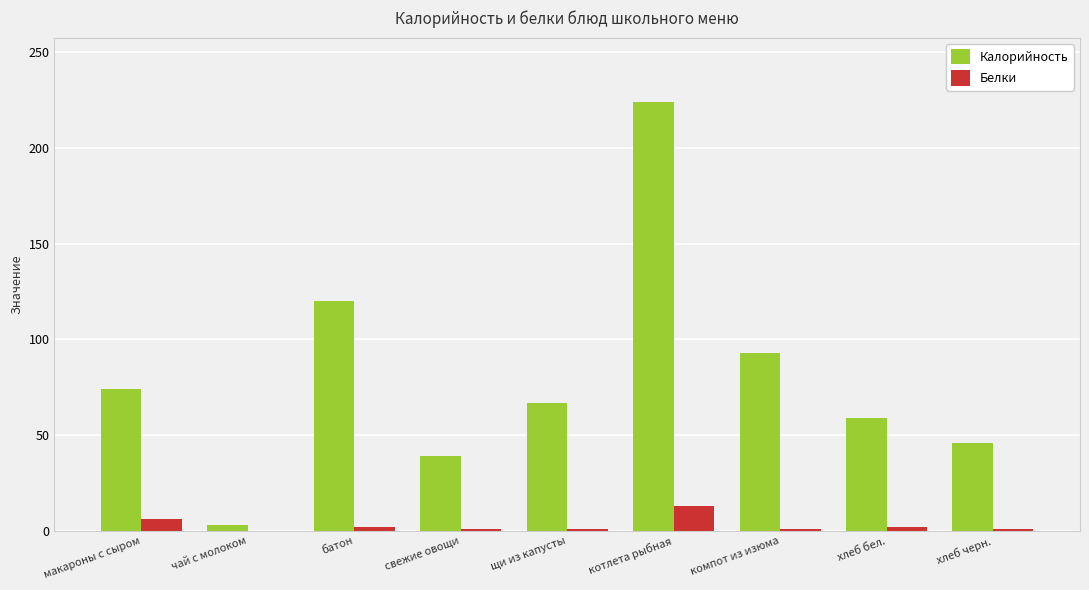

Are the bars horizontal?

No